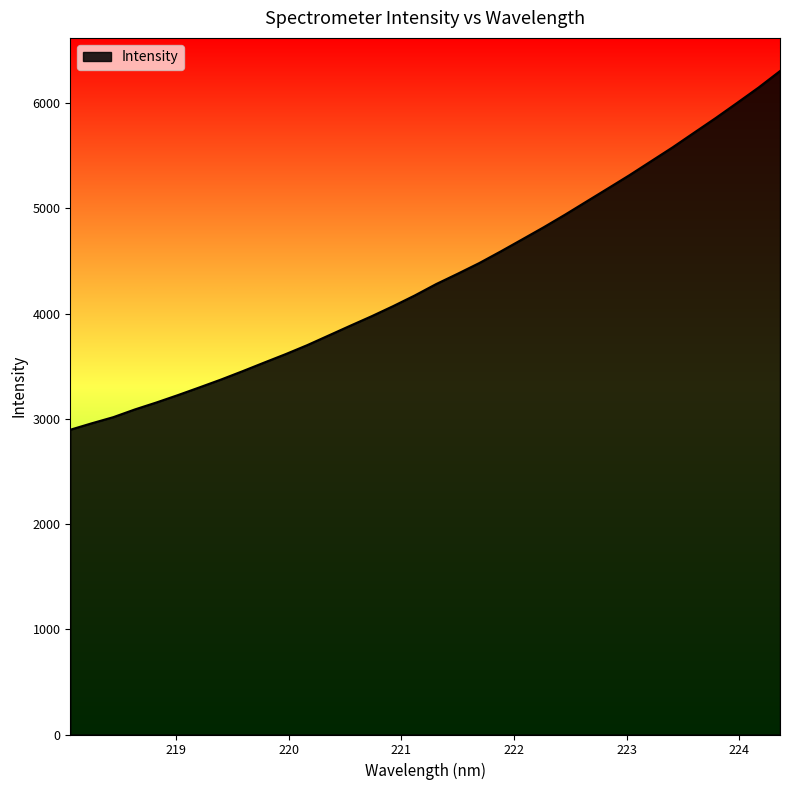

What is the maximum value shown in the chart?

6305.8